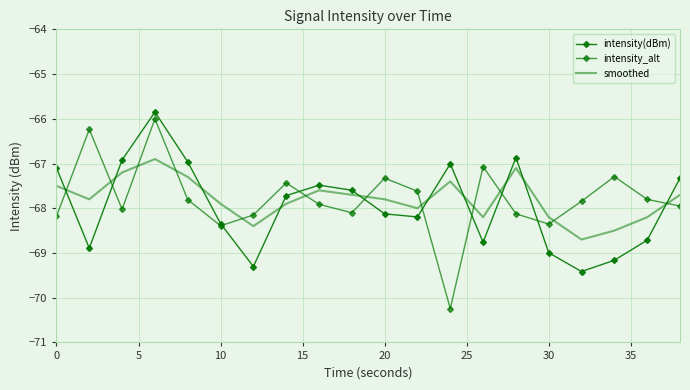

Which series has the largest range (max minus min)?

intensity_alt